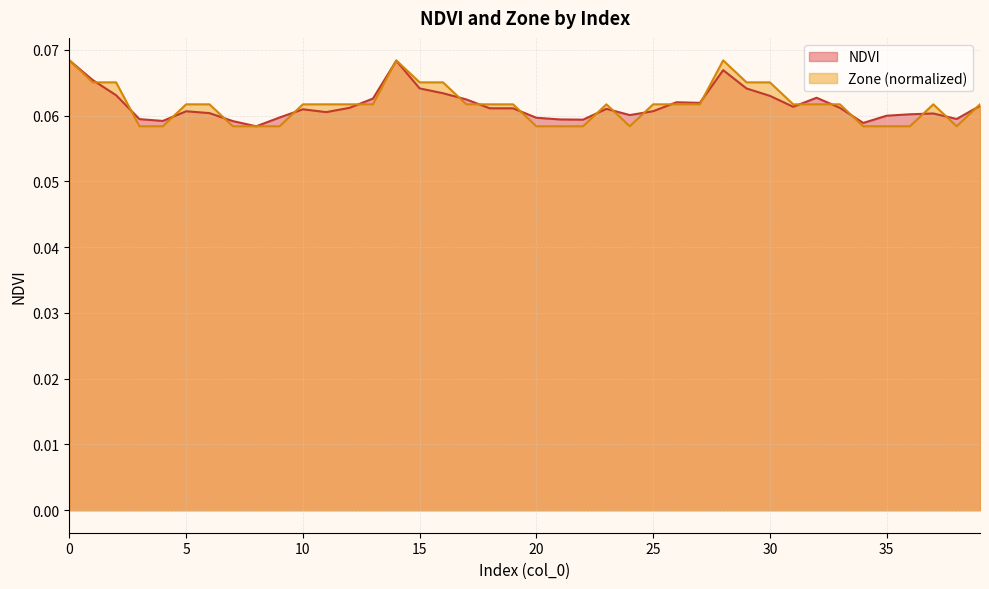

Where do NDVI and Zone first cross each other?

1 and 2